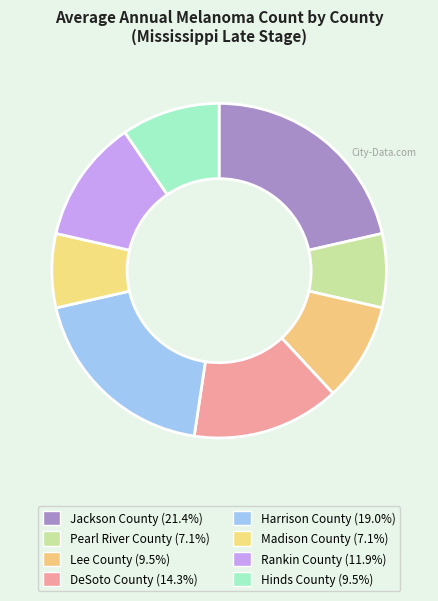

Which slice is the largest?

Jackson County